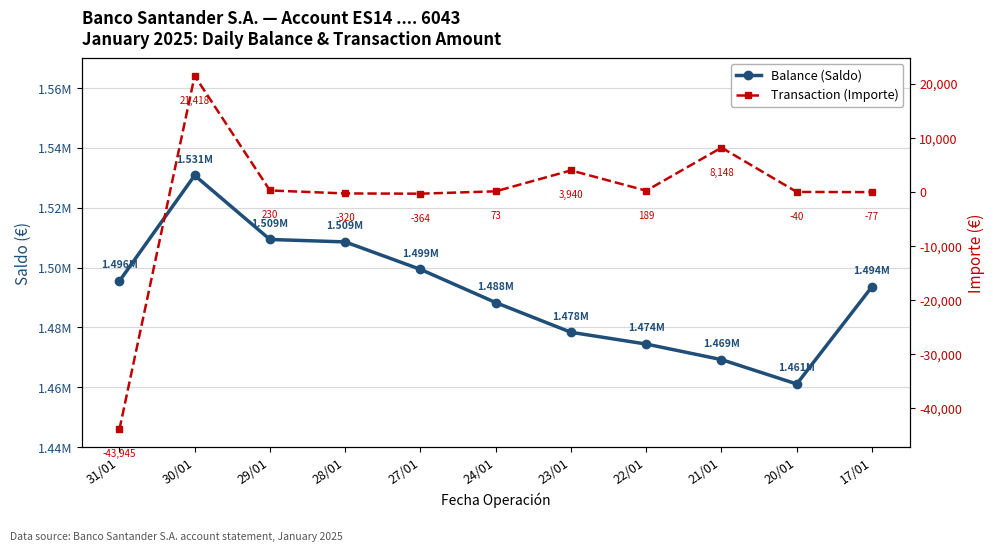

What value does the Balance (Saldo) series have at 24/01?

1488318.8